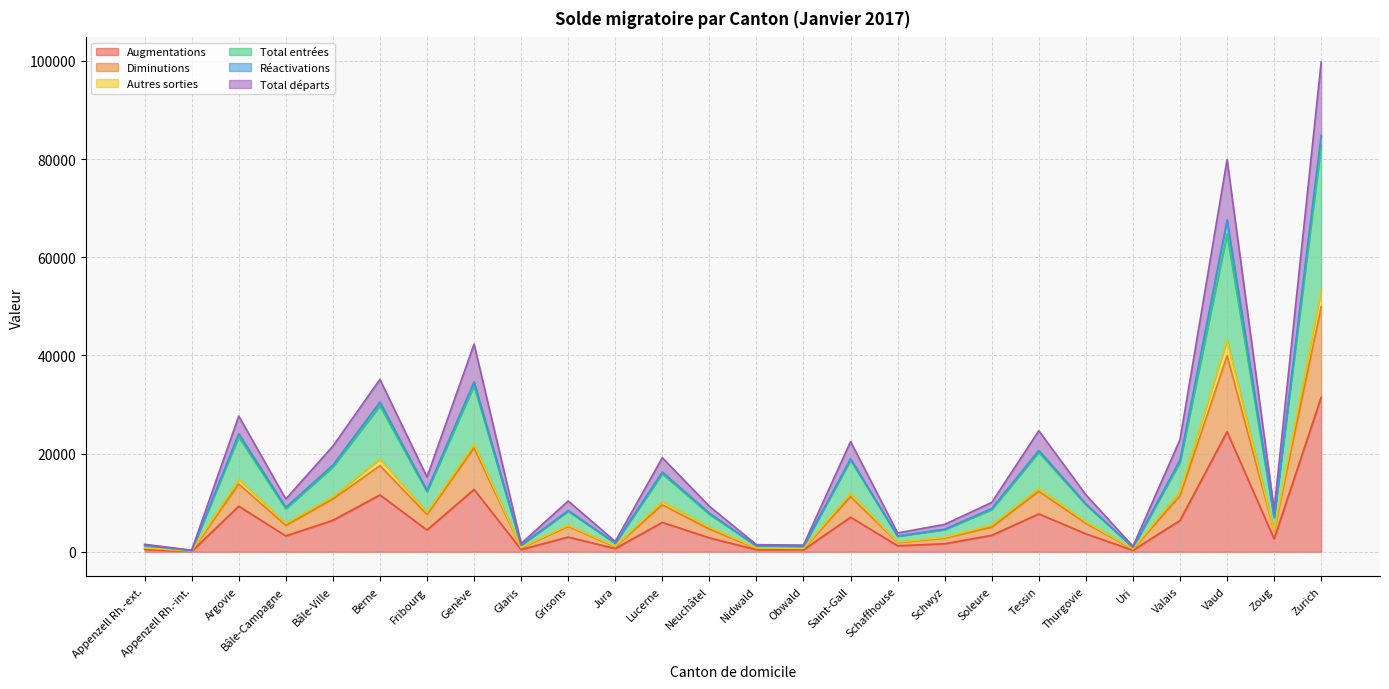

What is the sum of the Total entrées values at Appenzell Rh.-ext. and Lucerne?

17190